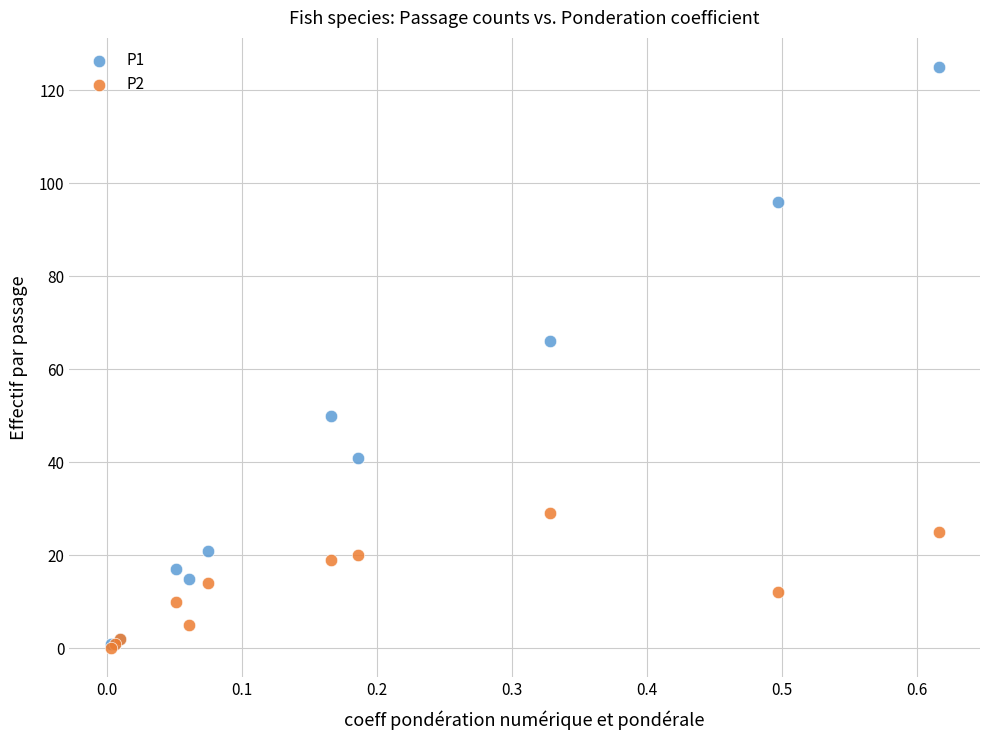

What are all the series names shown in the legend?

P1, P2